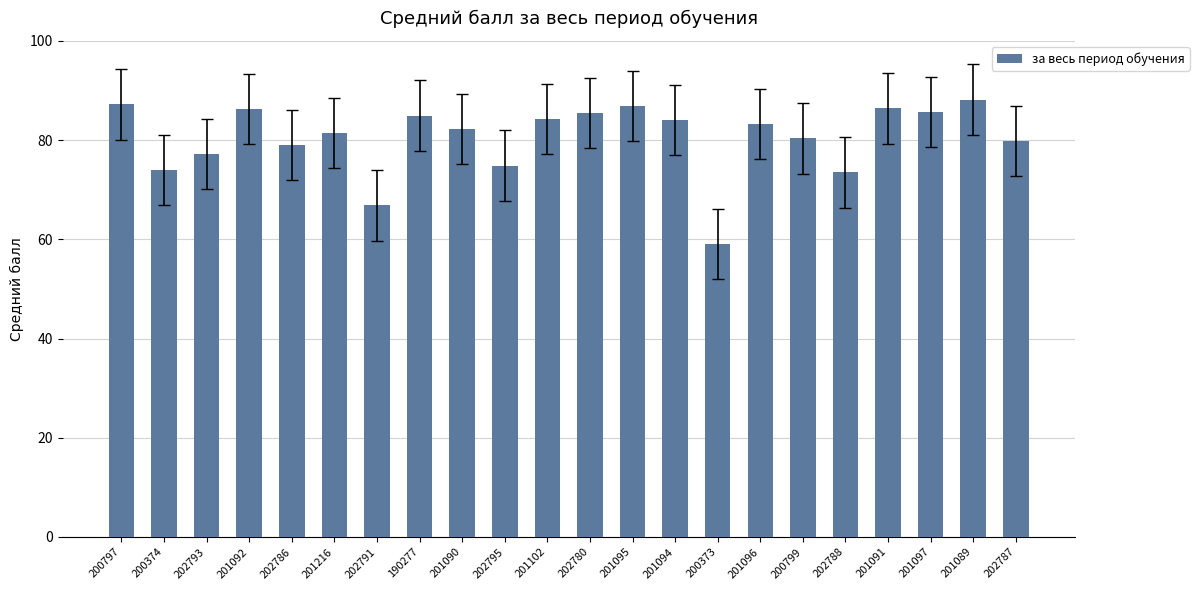

What position from the right is 190277?

15